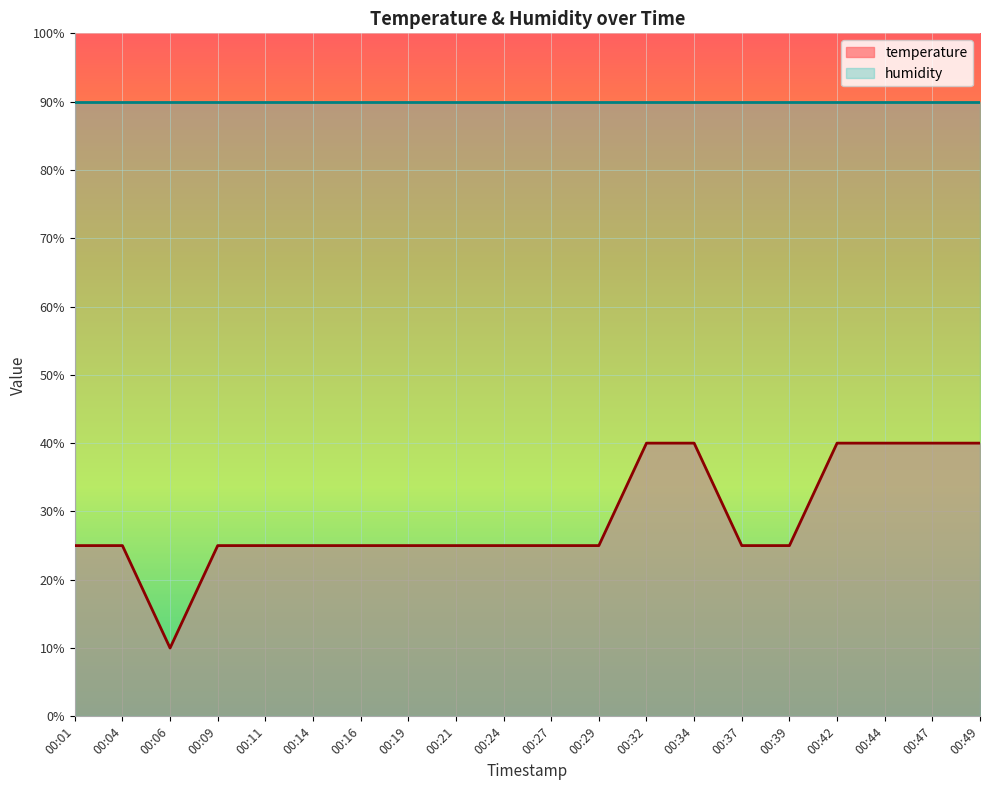

How many points are lower than both their immediate neighbors (excluding endpoints)?

1